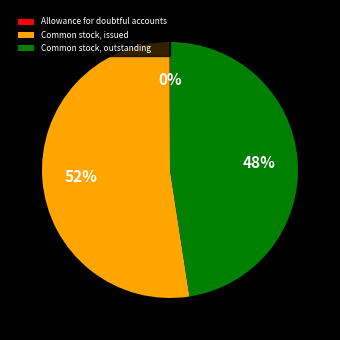

Is Common stock, issued the majority of the pie?

Yes